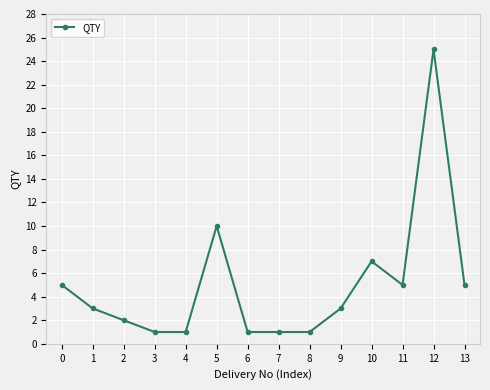

Reading left to right, extract all data points from this chart.

5	3	2	1	1	10	1	1	1	3	7	5	25	5